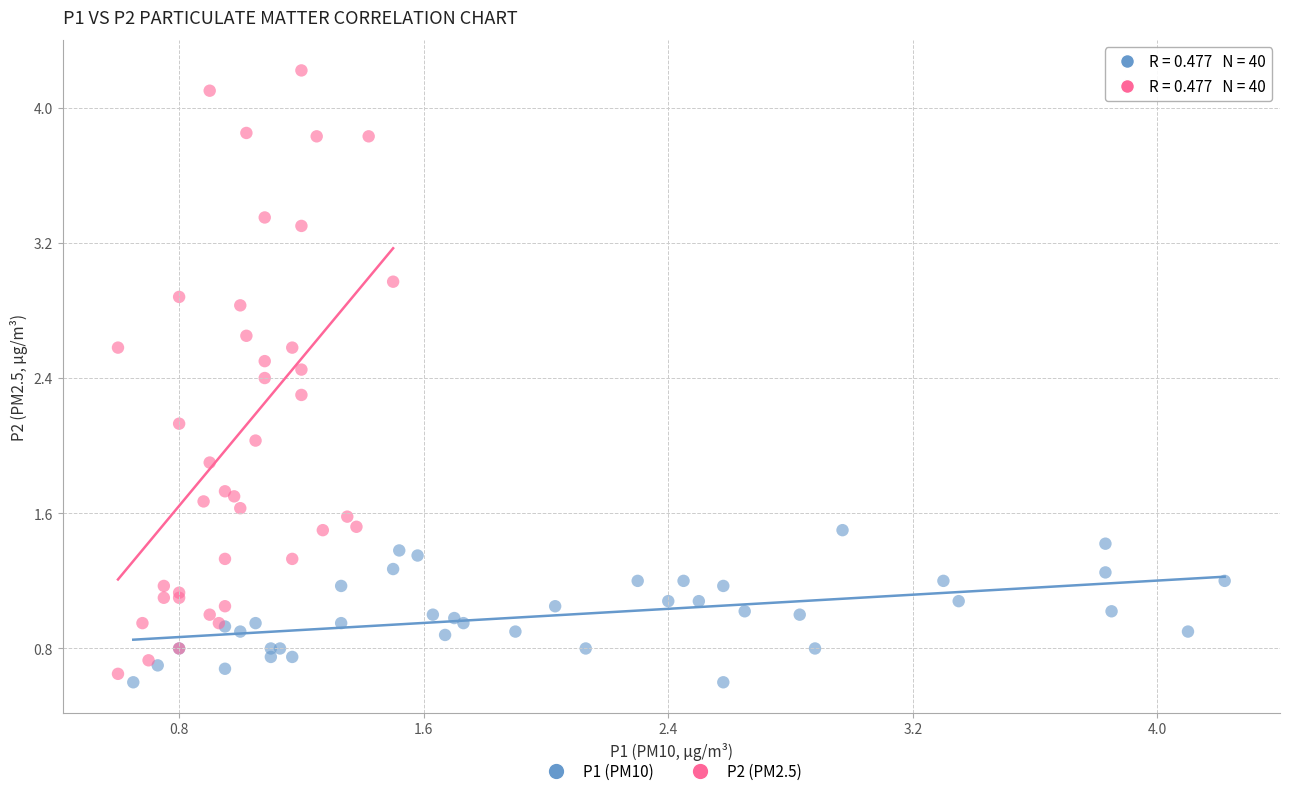

Which series reaches the maximum Y coordinate?

P2 (PM2.5)